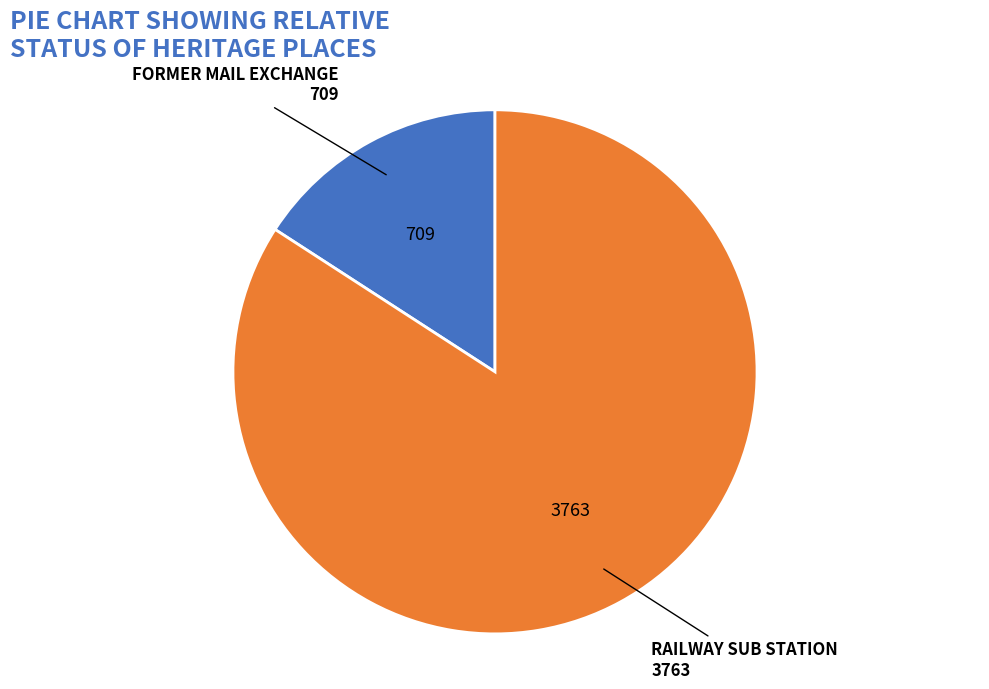

Between FORMER MAIL EXCHANGE and RAILWAY SUB STATION, which is larger?

RAILWAY SUB STATION